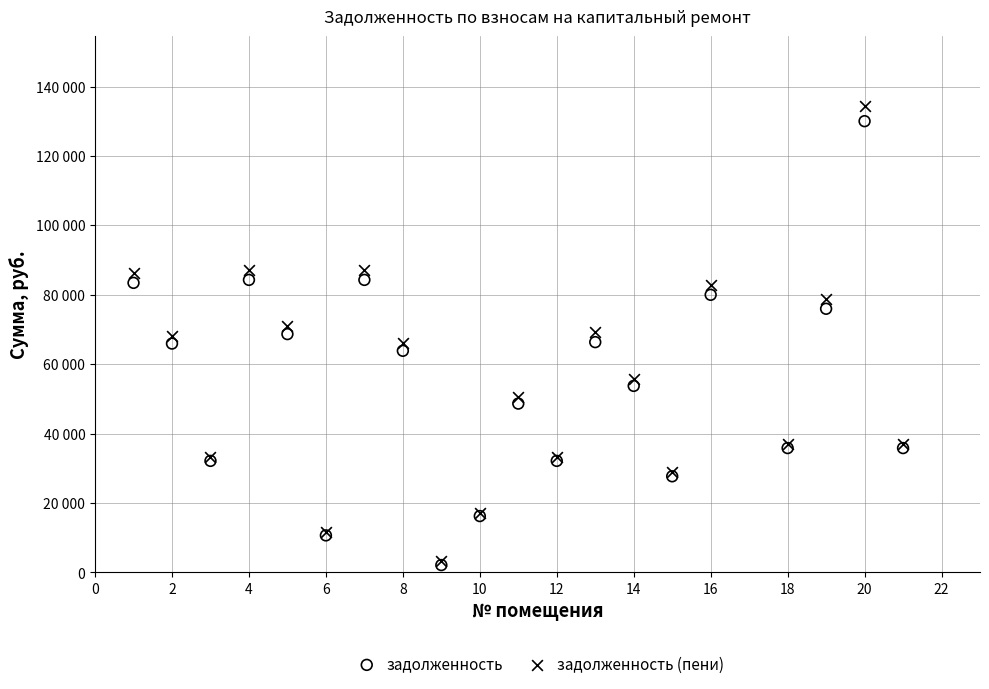

What are all the series names shown in the legend?

задолженность, задолженность (пени)